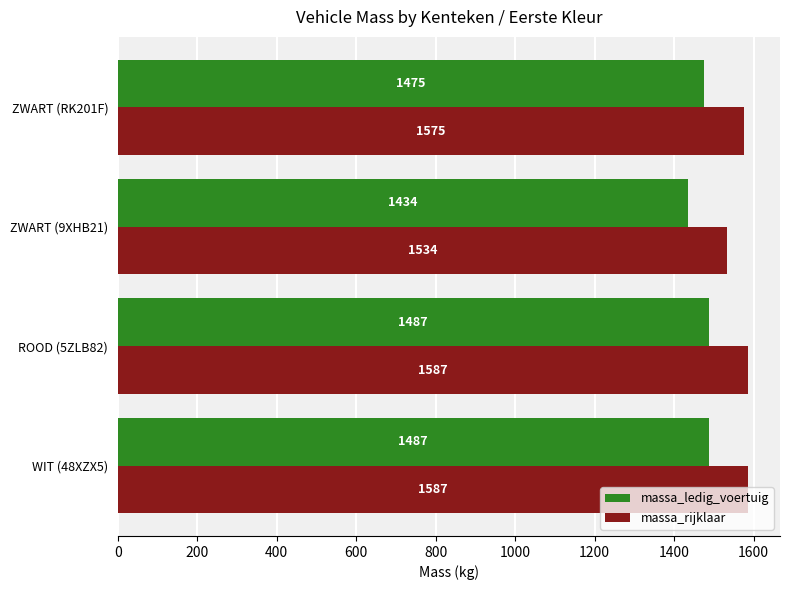

How many distinct data groups are displayed?

2